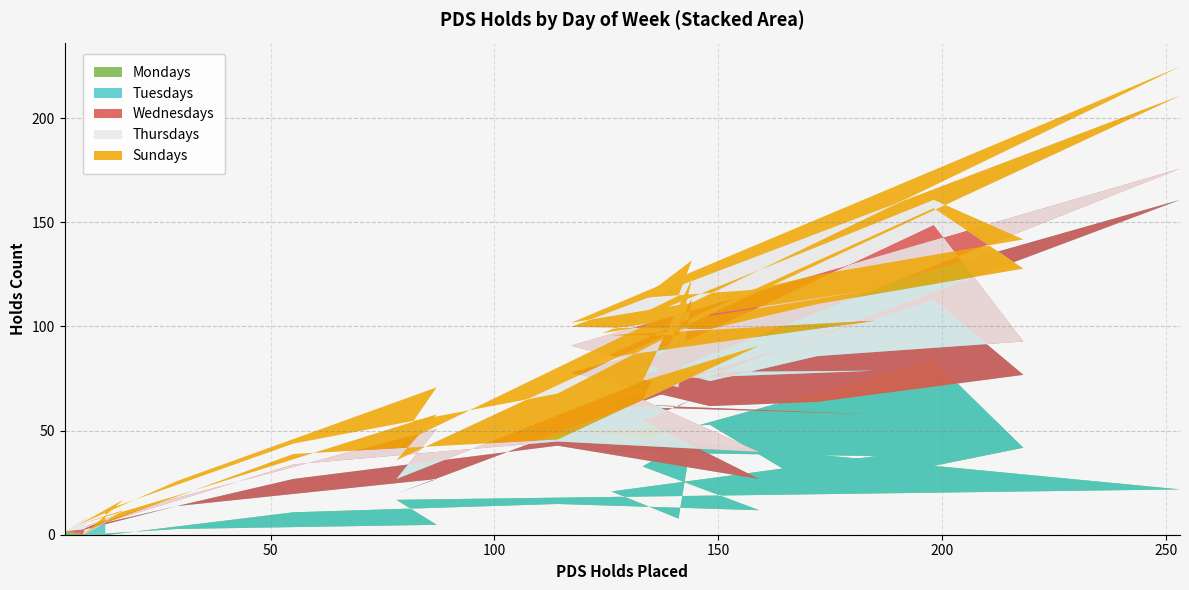

What is the average value of the Mondays series?

22